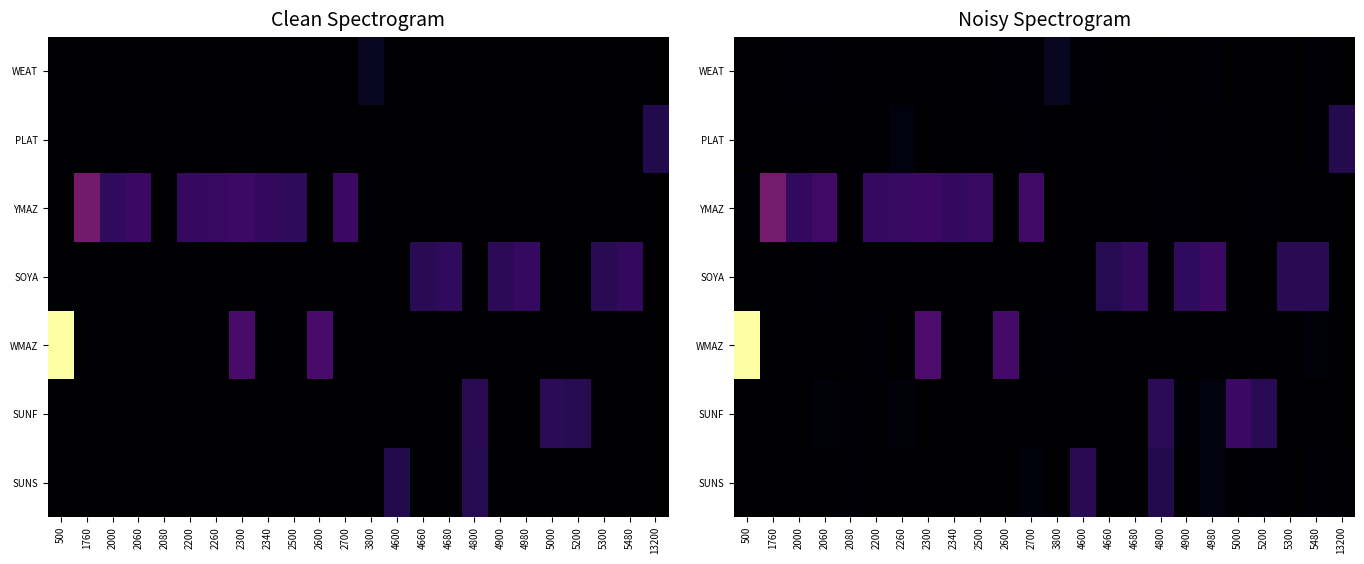

At which category does the chart reach its peak across all series?

500